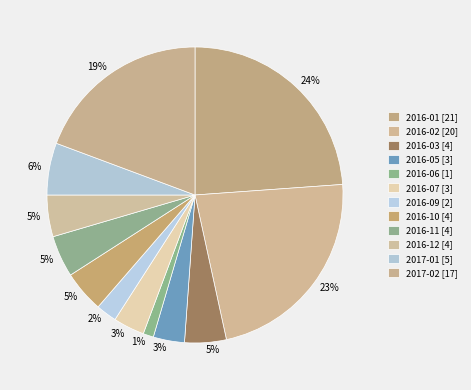

Rank the categories by value from highest to lowest.

2016-01, 2016-02, 2017-02, 2017-01, 2016-03, 2016-10, 2016-11, 2016-12, 2016-05, 2016-07, 2016-09, 2016-06